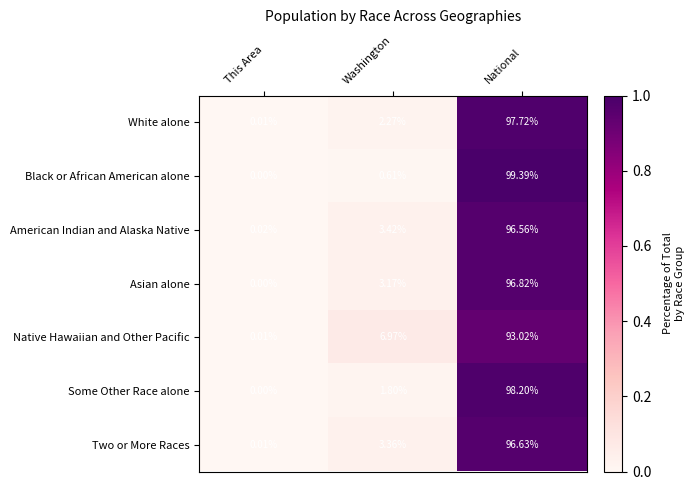

List the labels in order of White alone value, smallest first.

This Area, Washington, National